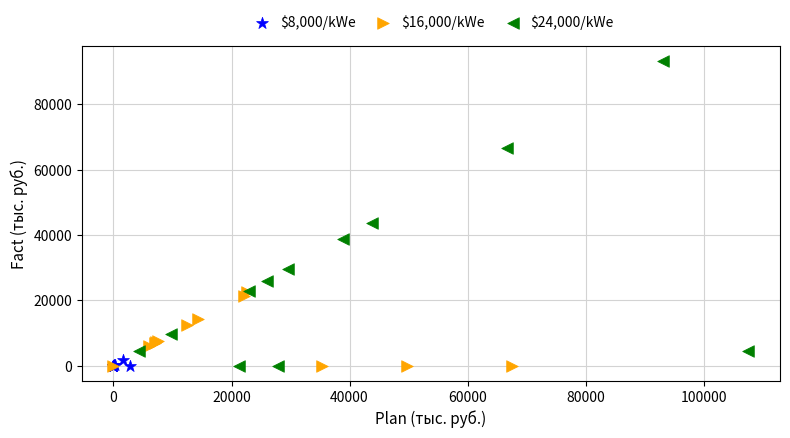

Which series has the largest Y range (max minus min)?

$24,000/kWe